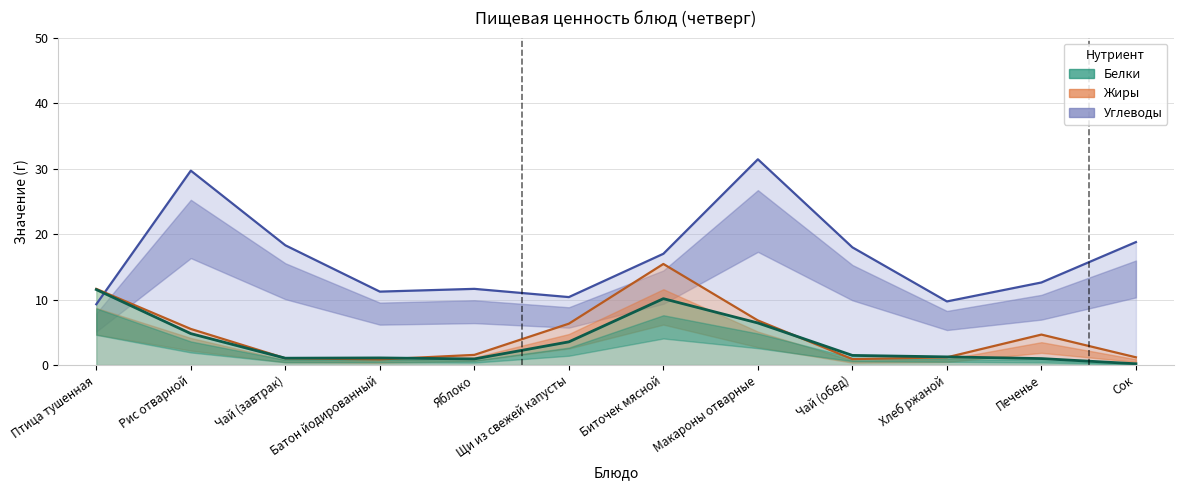

Which series has the widest spread of values?

Углеводы